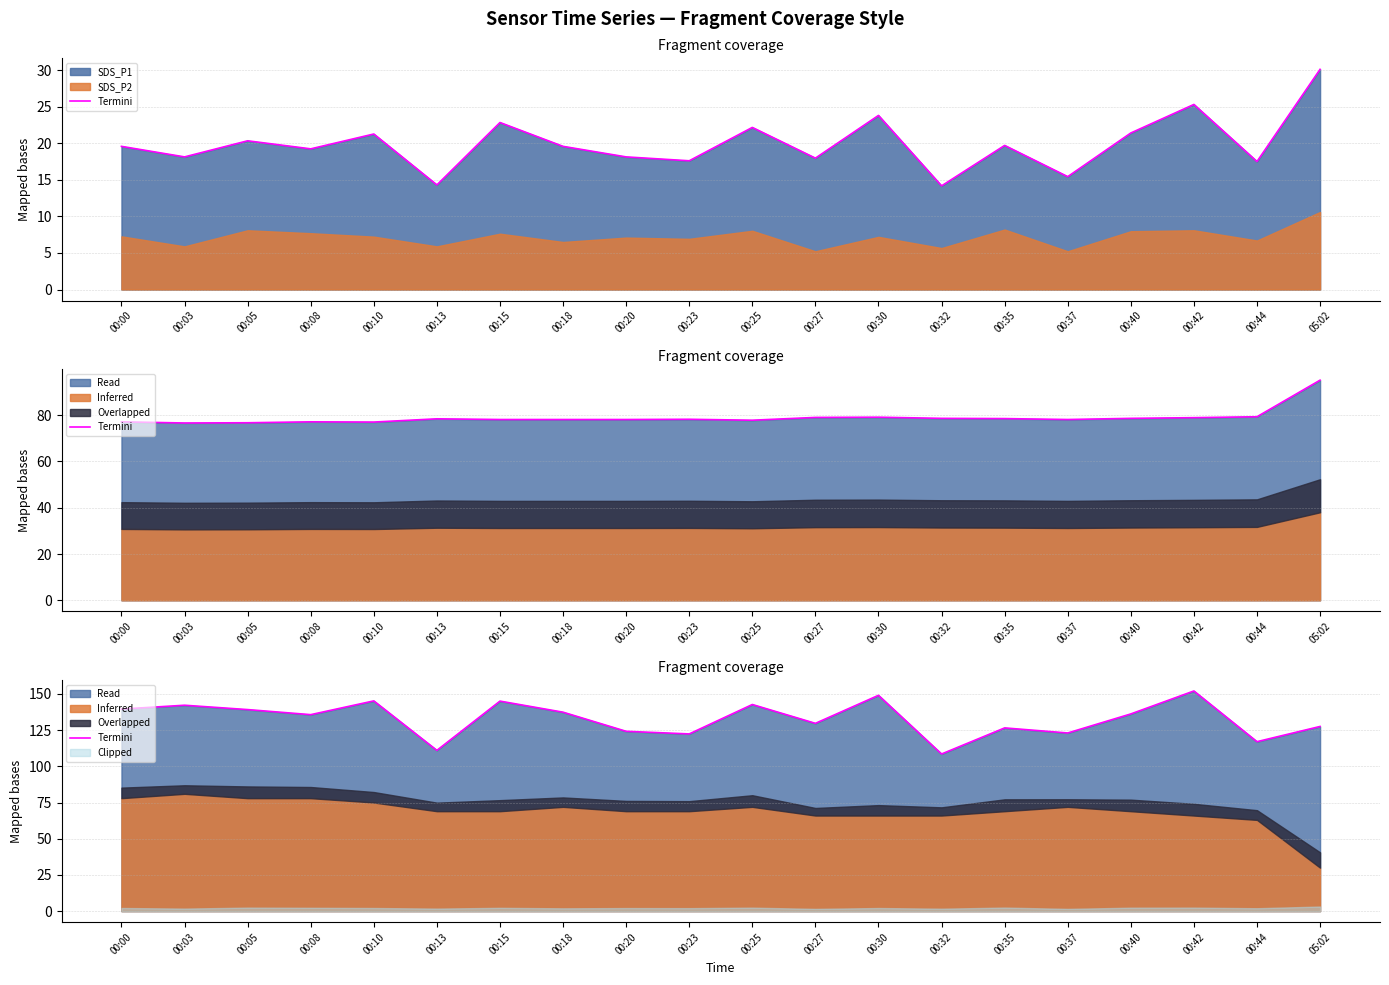

What is the difference between the maximum and minimum values?

43.5